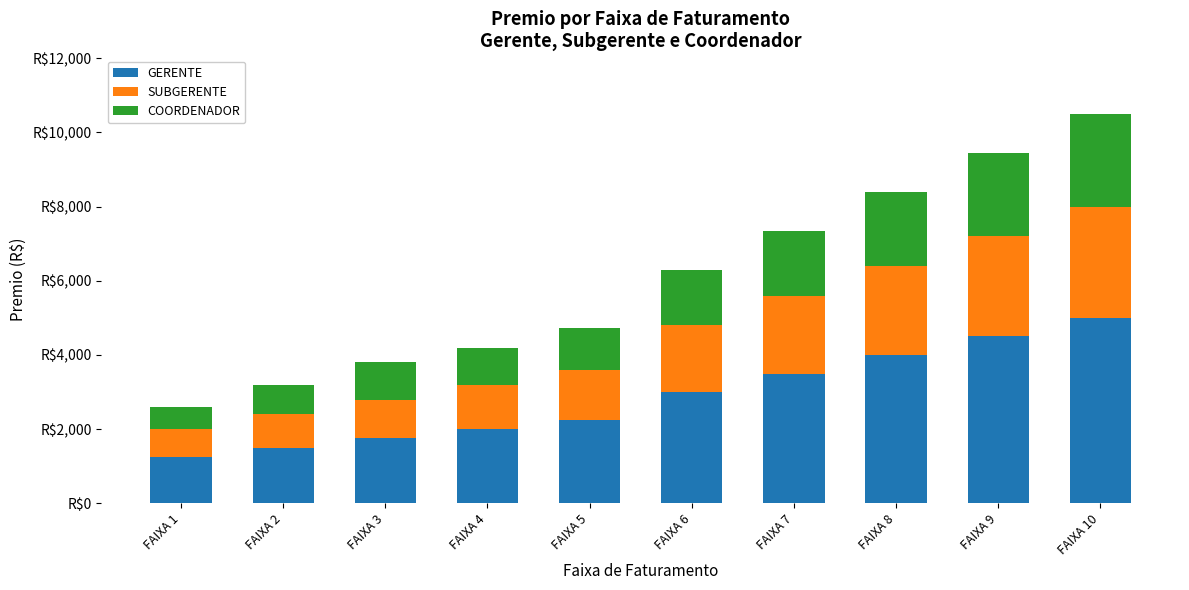

Does the chart contain stacked bars?

Yes